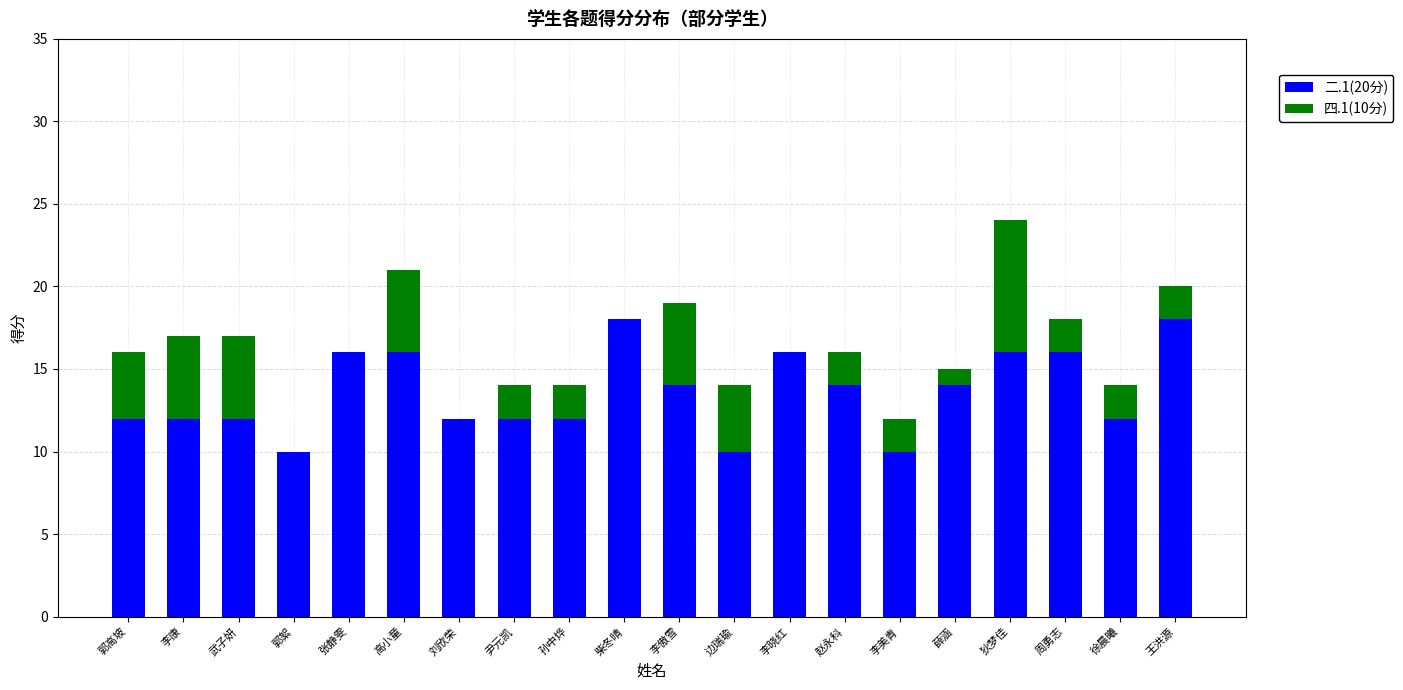

True or false: 二.1(20分) has a value of 21 at 李傲雪.

False